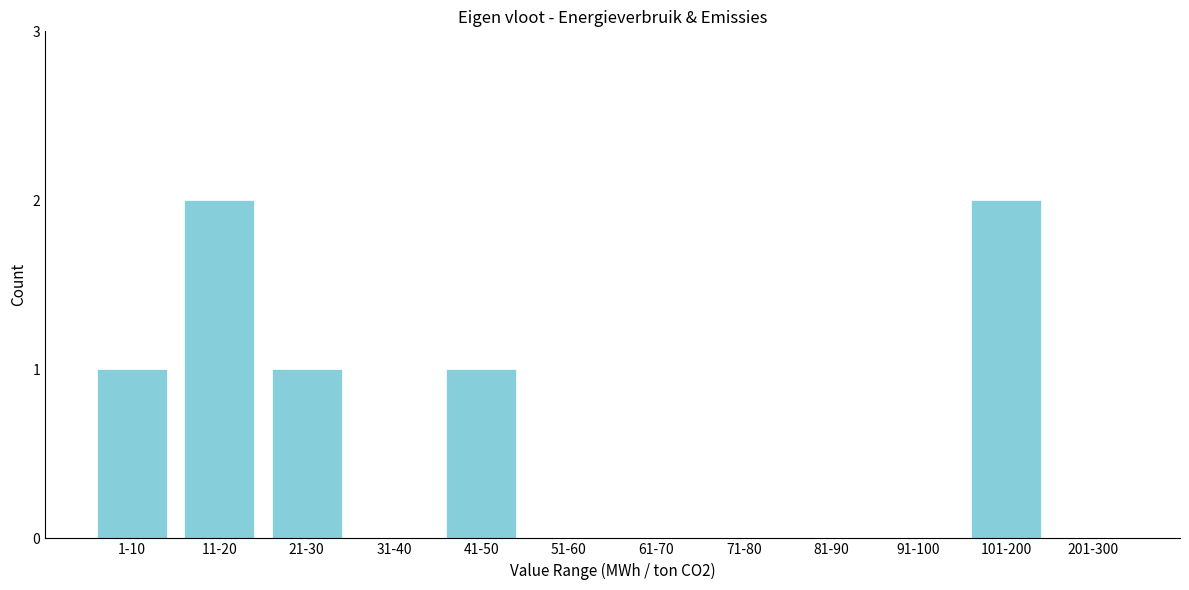

Reading left to right, what are all the values shown in this chart?

1-10=1	11-20=2	21-30=1	31-40=0	41-50=1	51-60=0	61-70=0	71-80=0	81-90=0	91-100=0	101-200=2	201-300=0